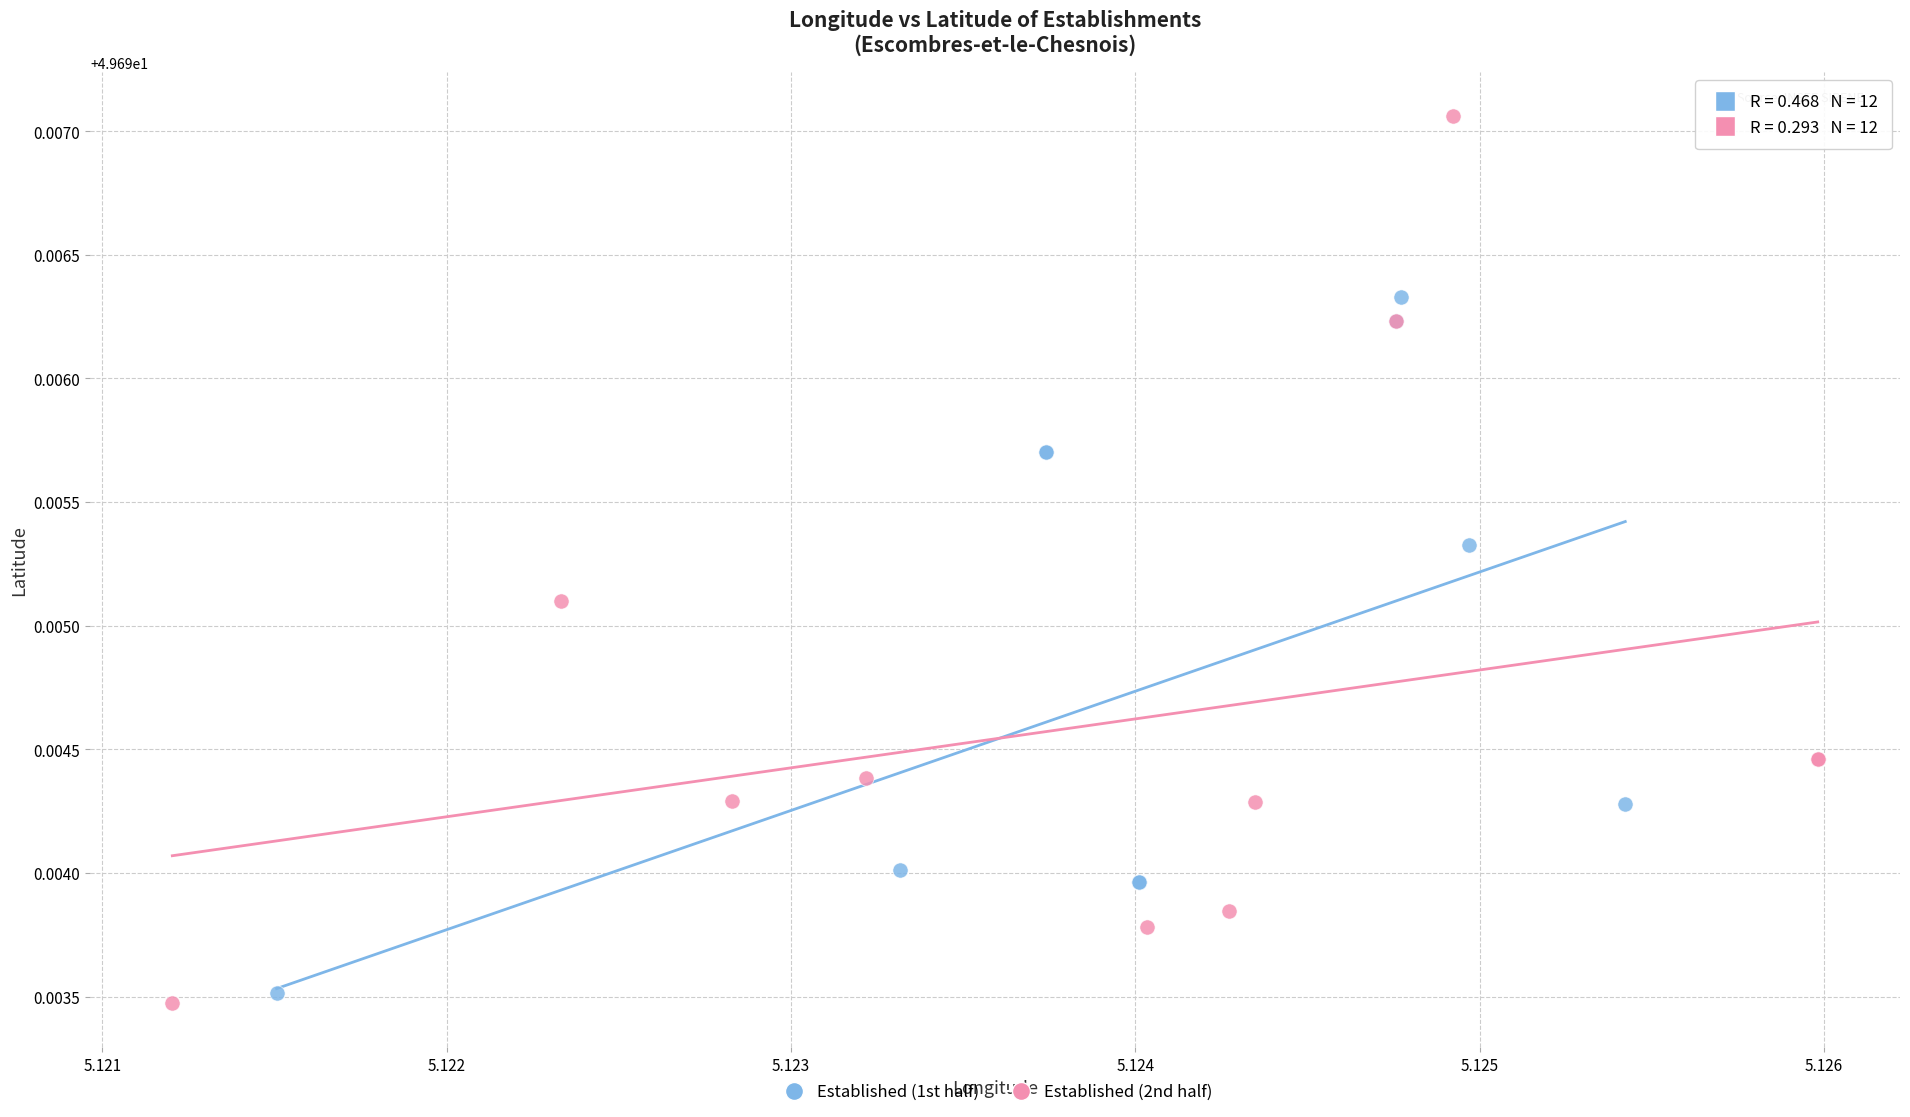

Which series has the widest spread of Y values?

Established (2nd half)